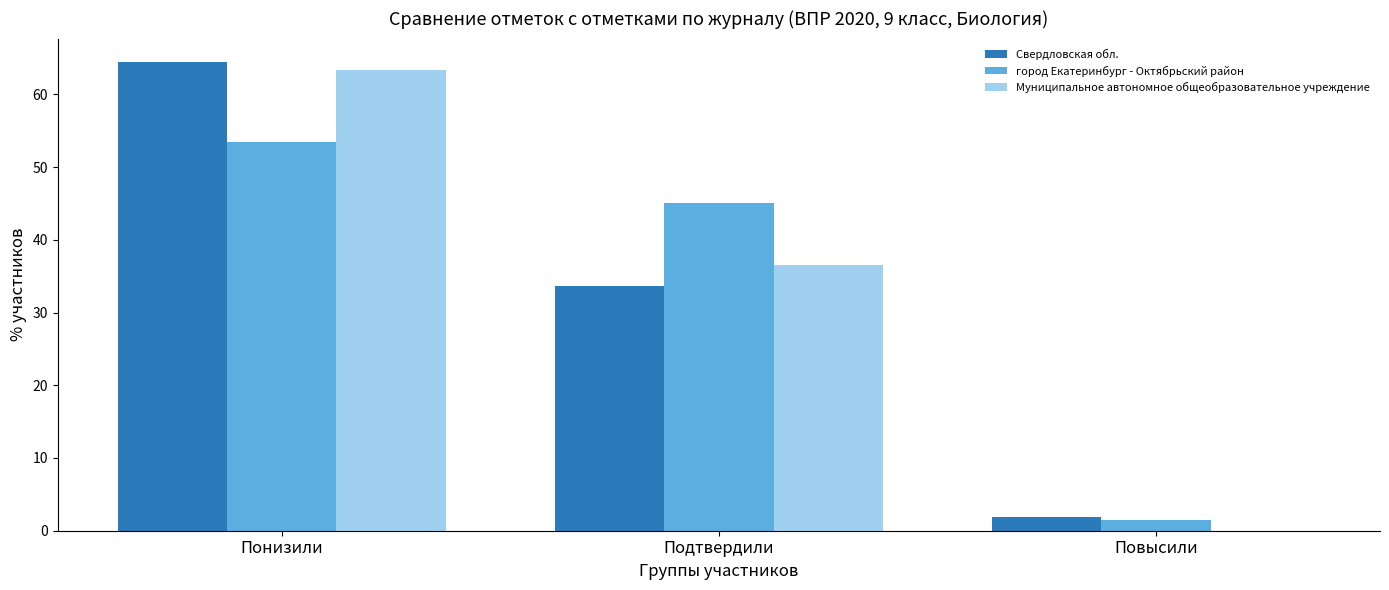

The город Екатеринбург - Октябрьский район series shows 1.5 at Повысили. True or false?

True